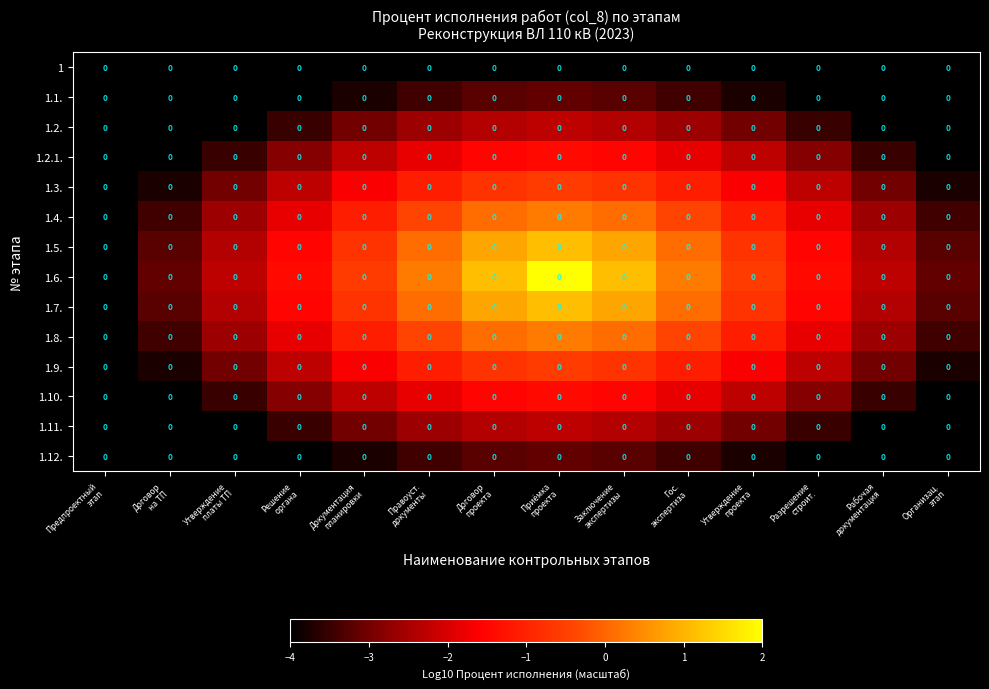

How many series are shown in this chart?

14